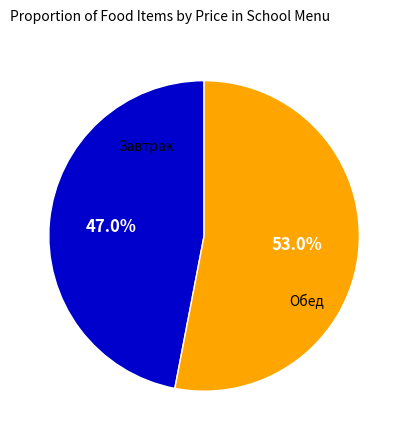

Is there a majority slice in this chart?

Yes